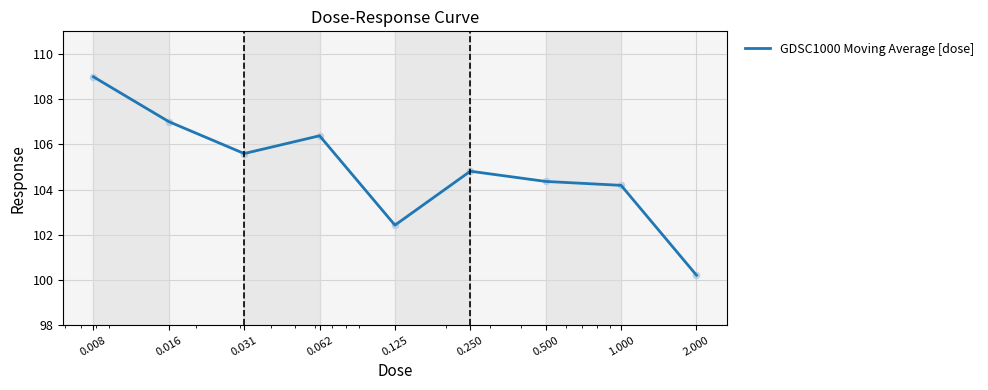

What is the difference between the maximum and minimum values?

8.8